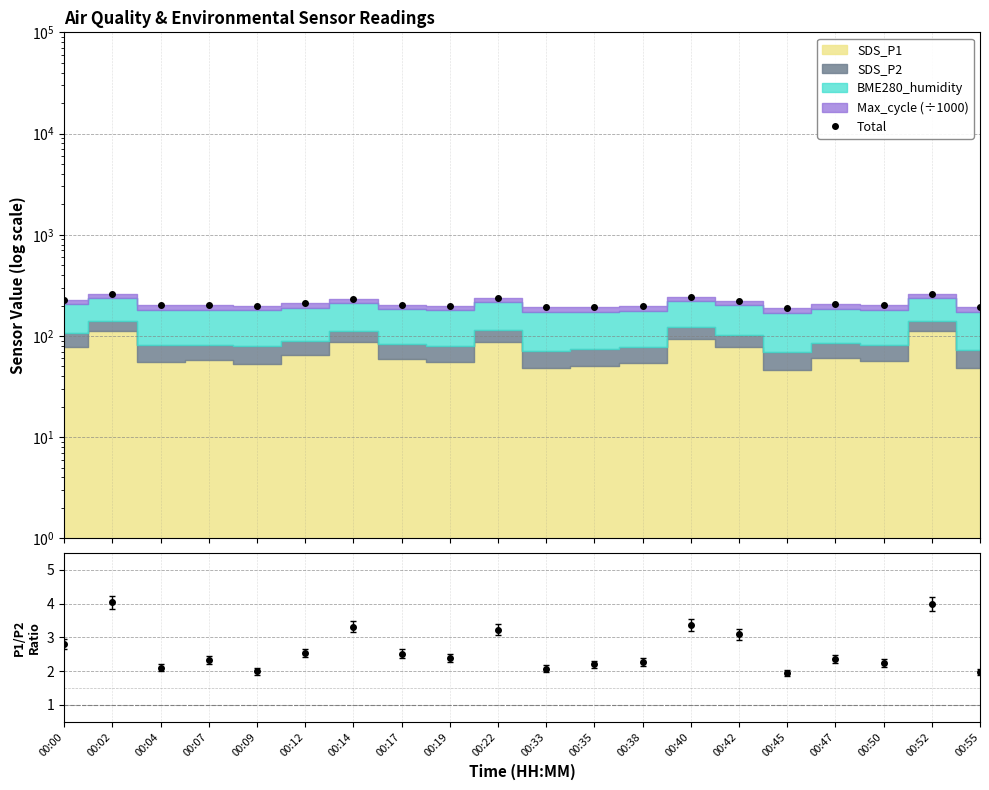

What is the smallest value displayed?

189.9